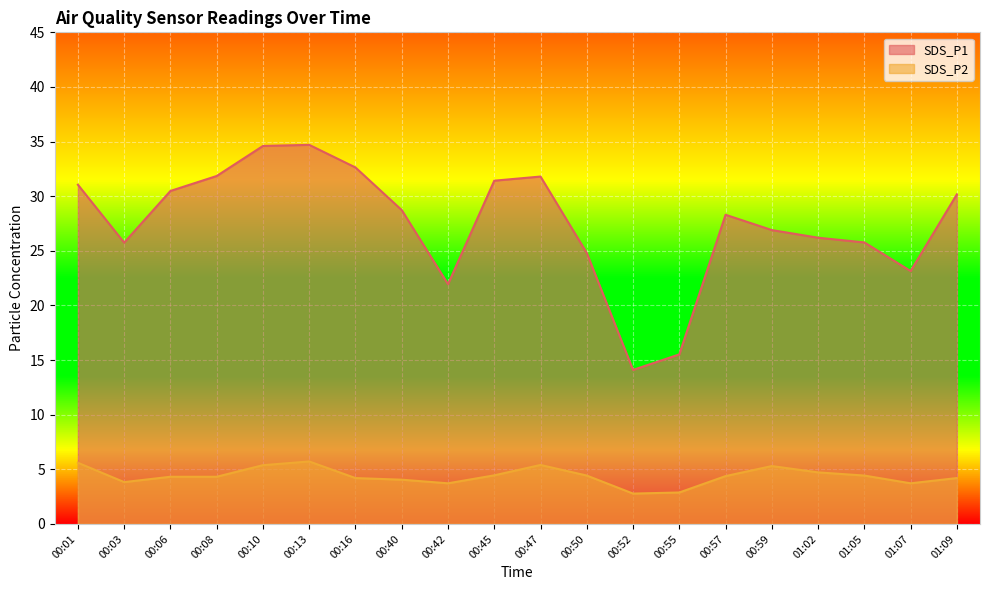

Which series changed the most between 00:13 and 00:40?

SDS_P1